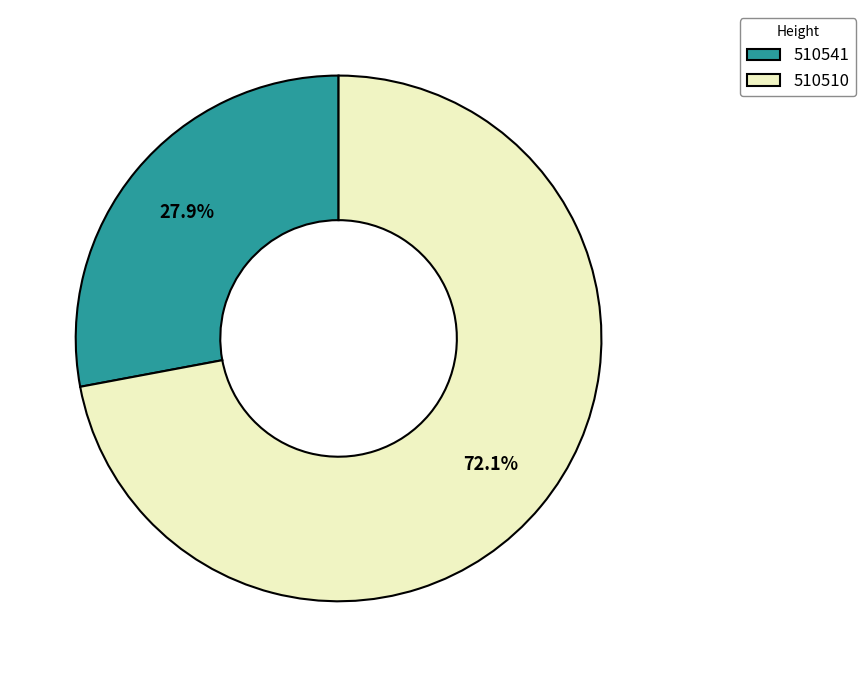

What is the total percentage of 510541 and 510510?

100.0%